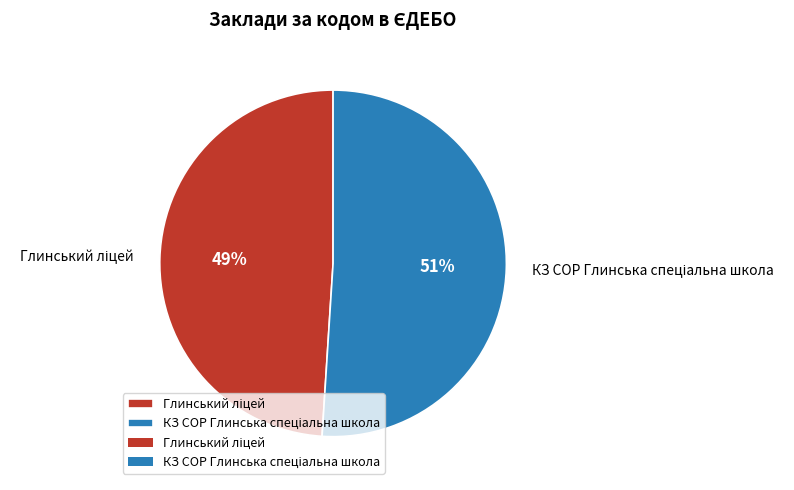

To the nearest percent, what is the average slice percentage?

50%